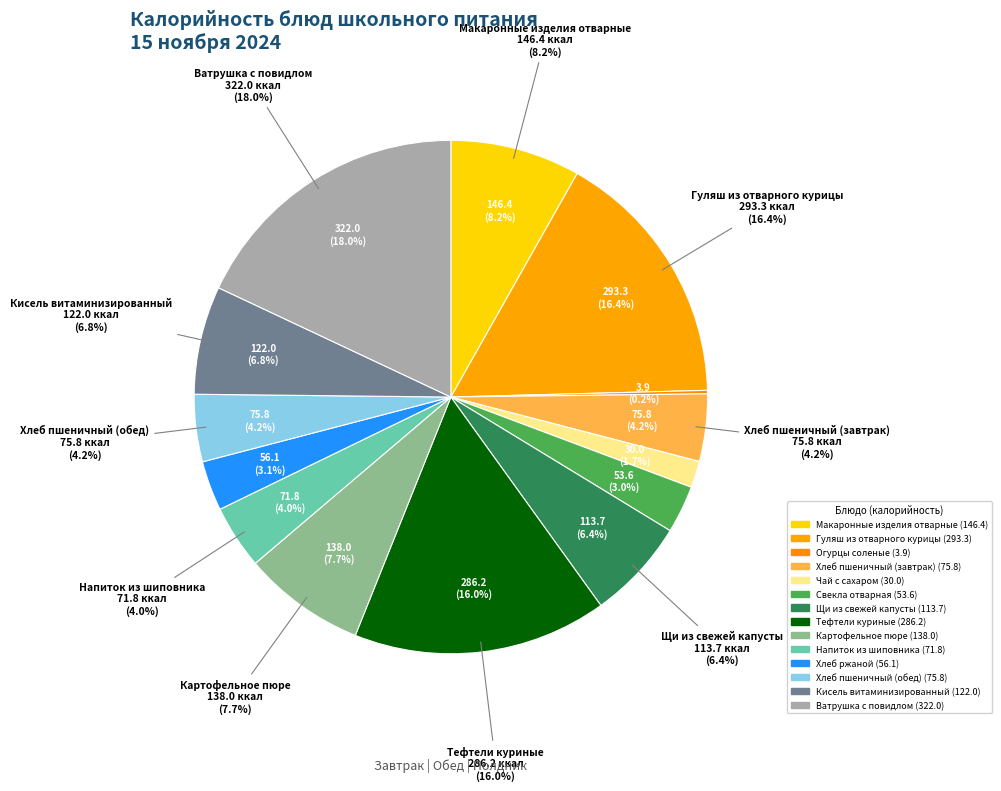

How much of the chart is everything except Хлеб пшеничный (обед)?

95.8%